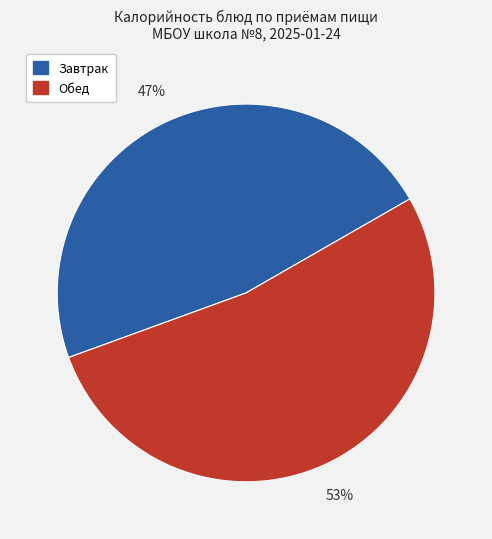

Is there any slice that represents more than half of the pie?

Yes